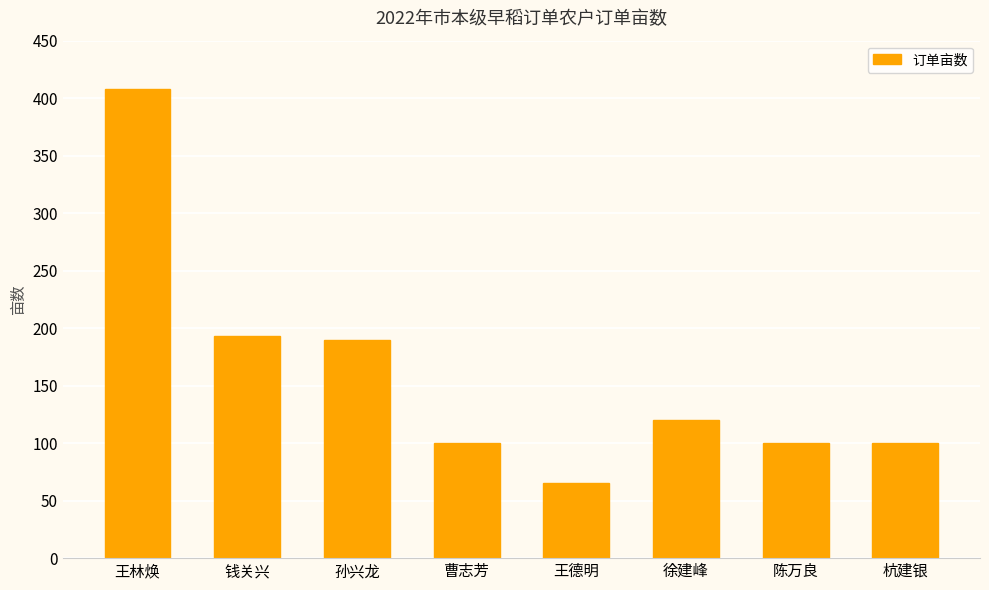

What is the sum of all values?

1276